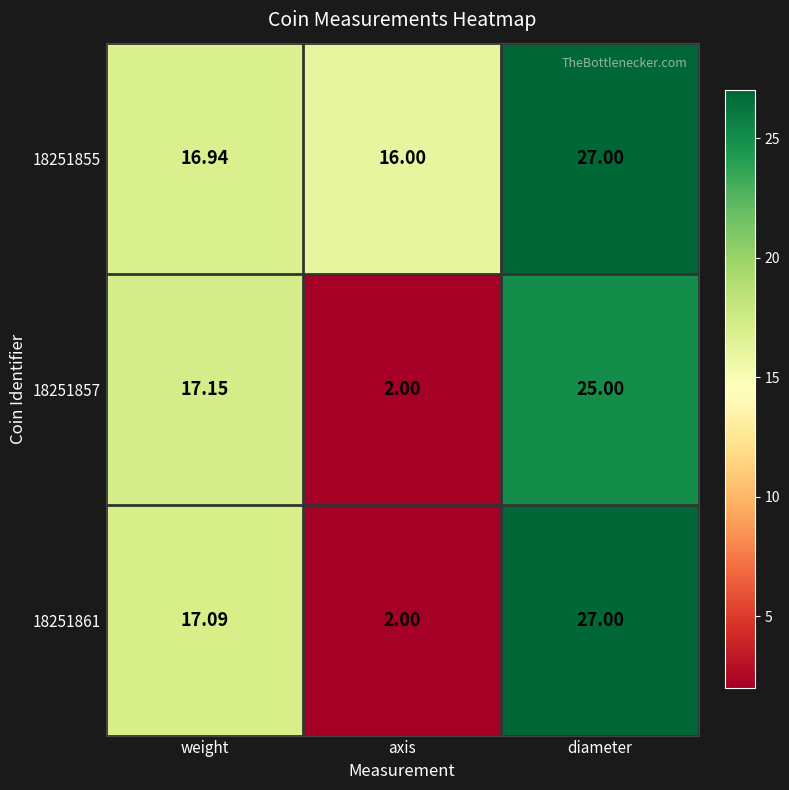

Rank the categories by 18251861 value from lowest to highest.

axis, weight, diameter